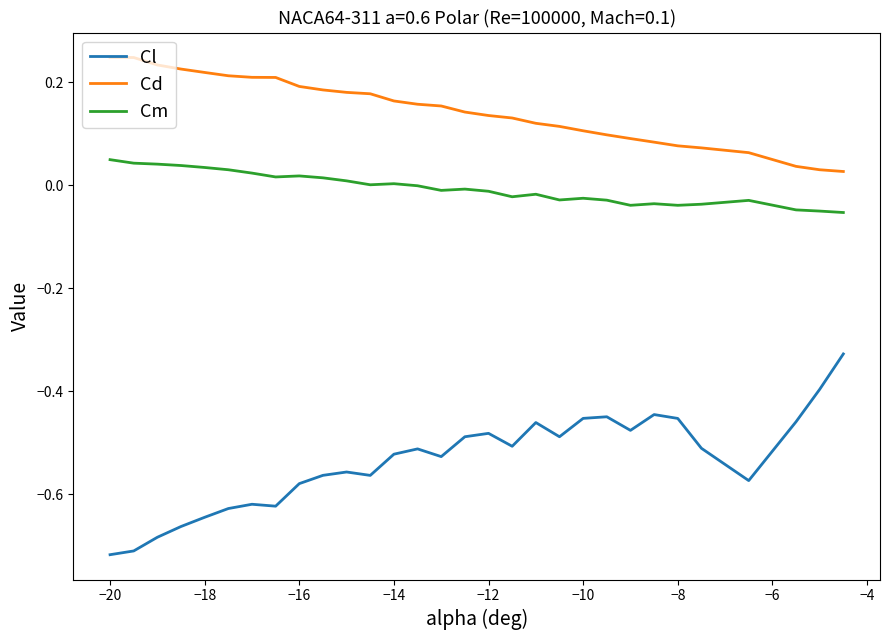

Which series has the widest spread of values?

Cl